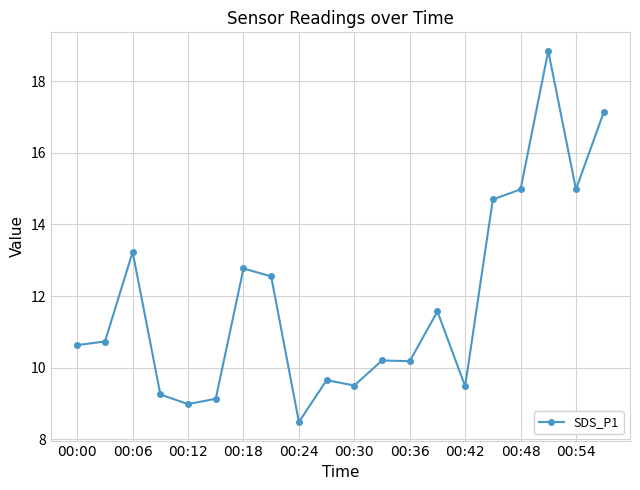

True or false: the data has more than 2 interior local peaks.

True